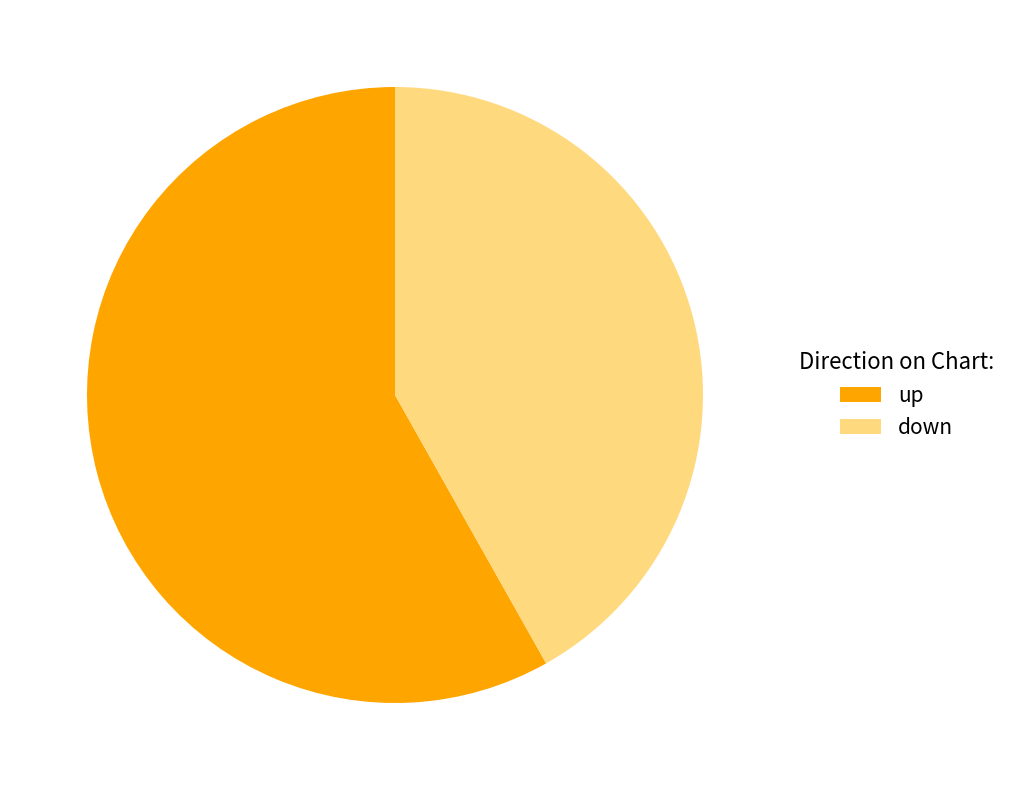

The down slice represents 42% of the pie. True or false?

True